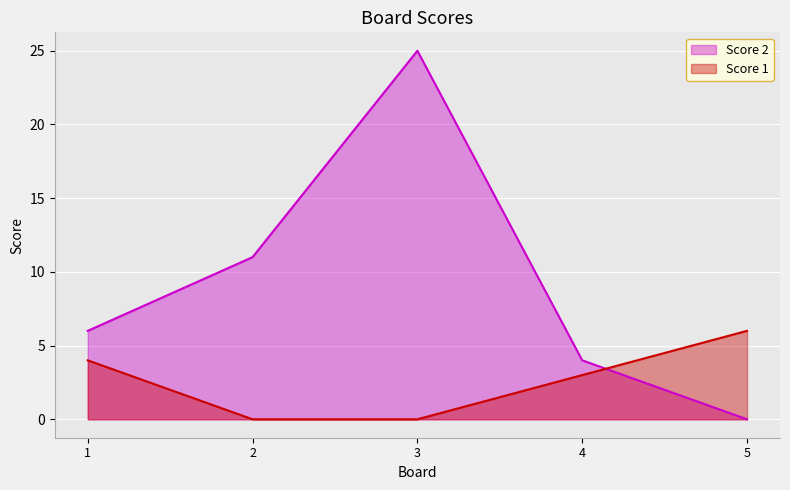

At which label does Score 2 reach its peak?

3